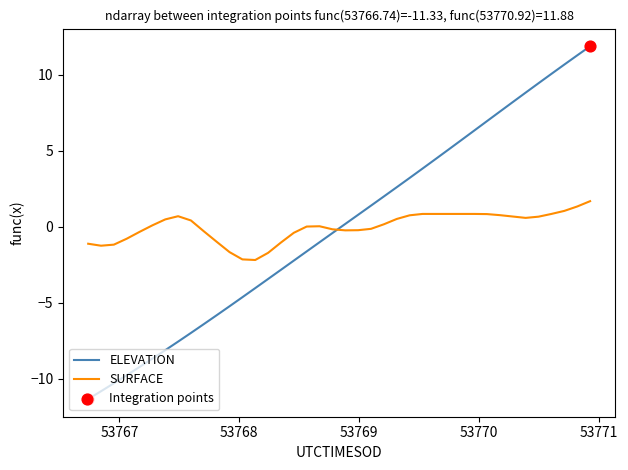

Which series has the largest range (max minus min)?

ELEVATION